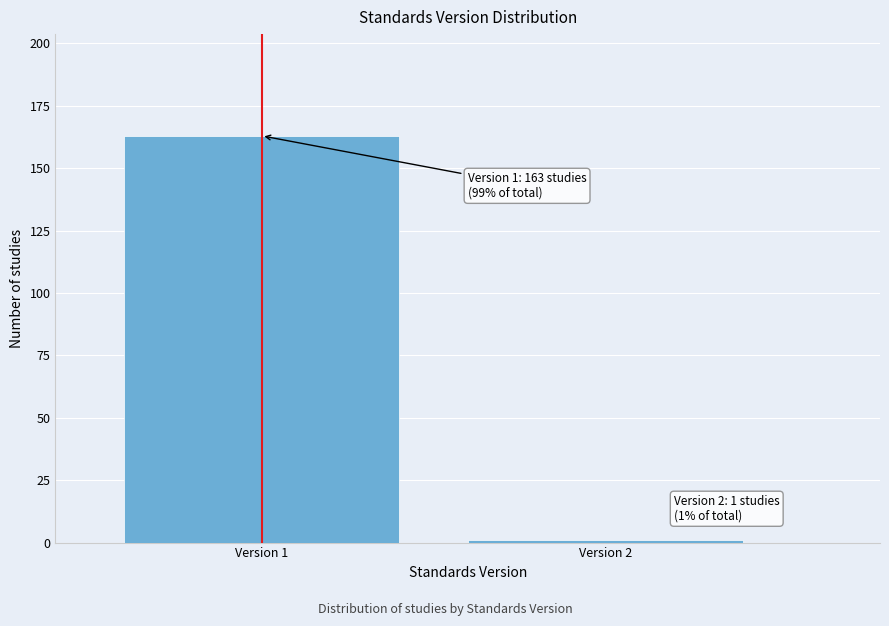

Reading right to left, extract all data points from this chart.

Version 2=1	Version 1=163